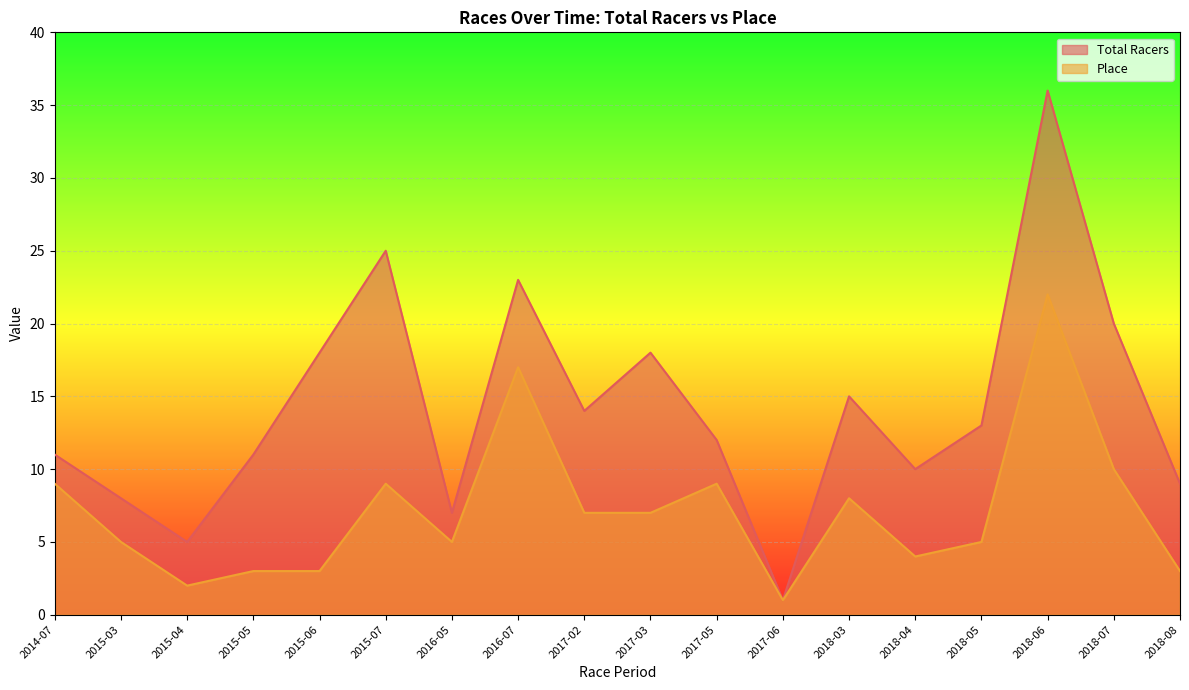

What are all the series names shown in the legend?

Total Racers, Place